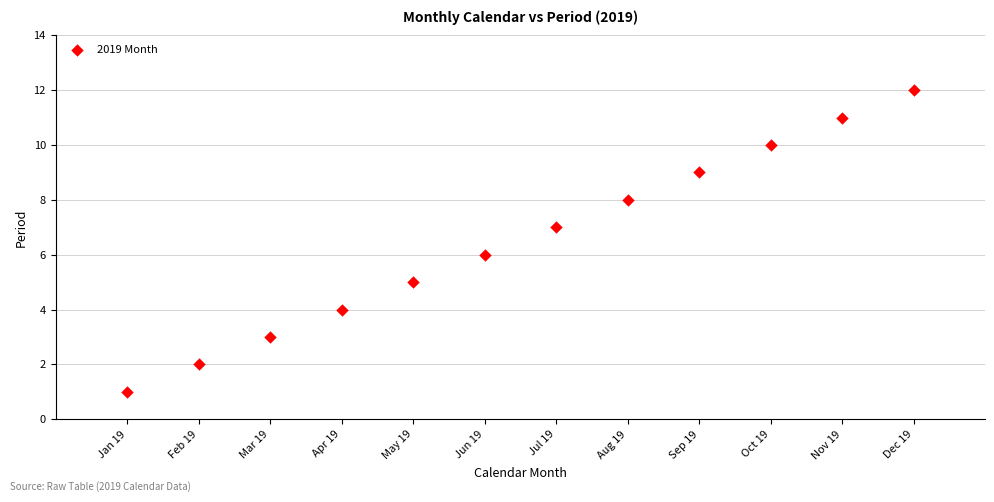

What is the average X value?

6